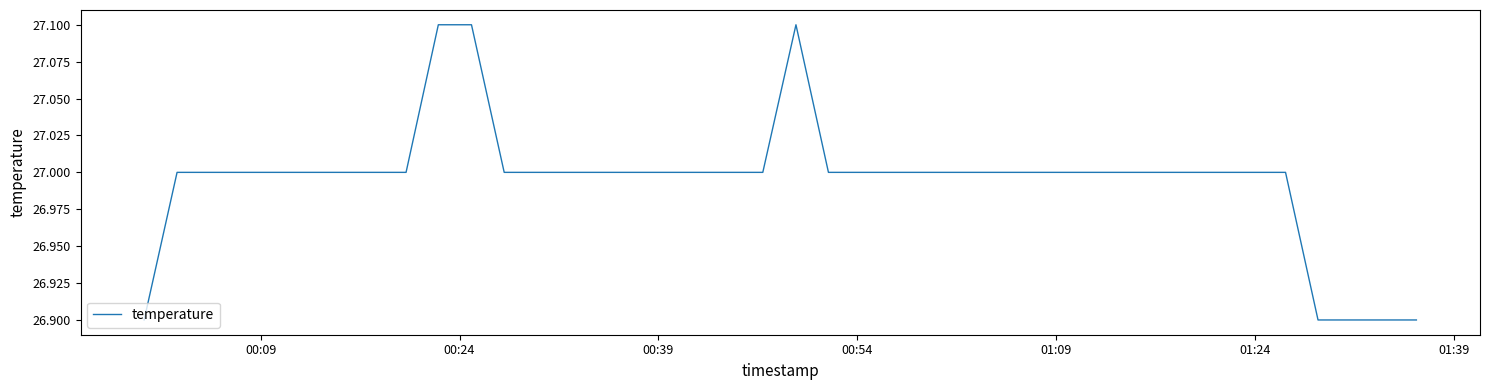

What is the maximum value shown in the chart?

27.1